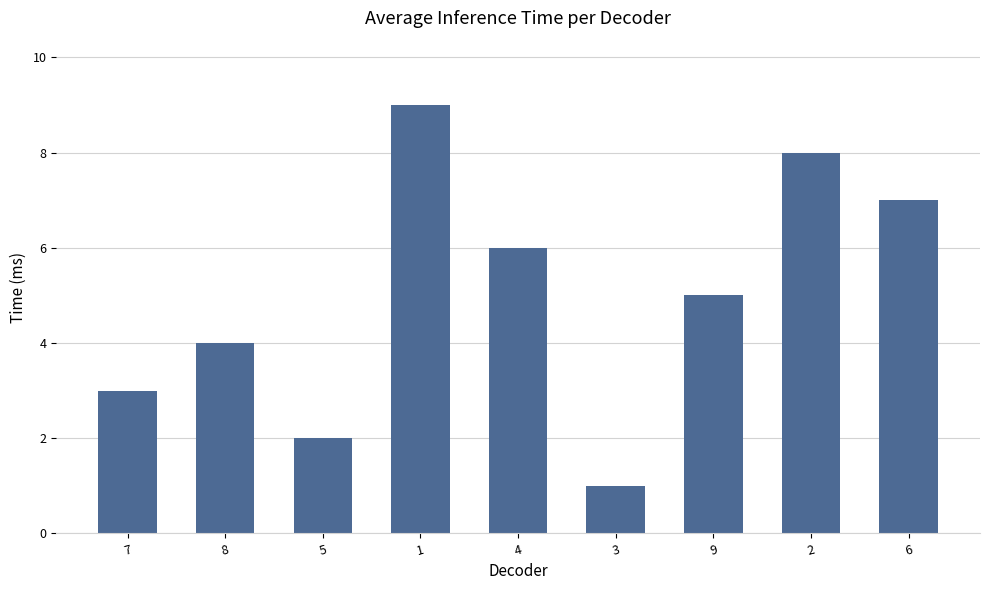

What position from the right is 1?

6